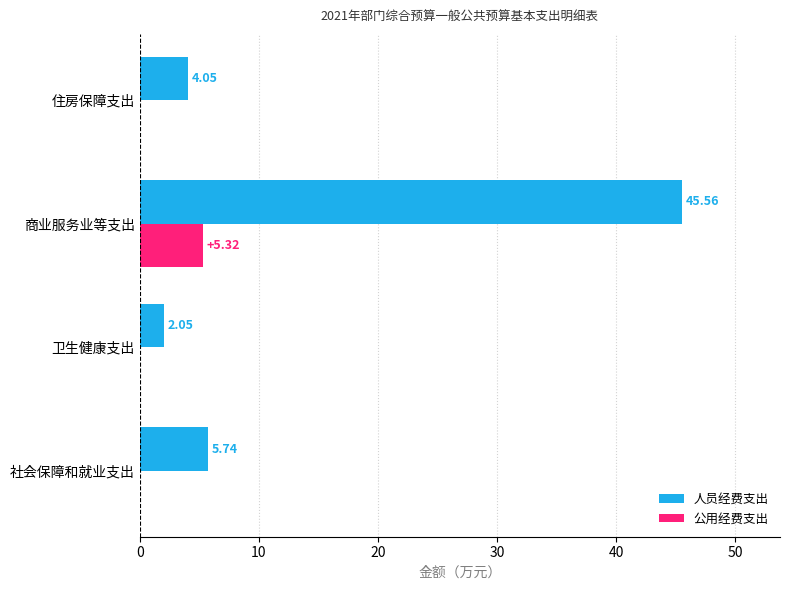

At which label is 人员经费支出 closest to 23?

社会保障和就业支出